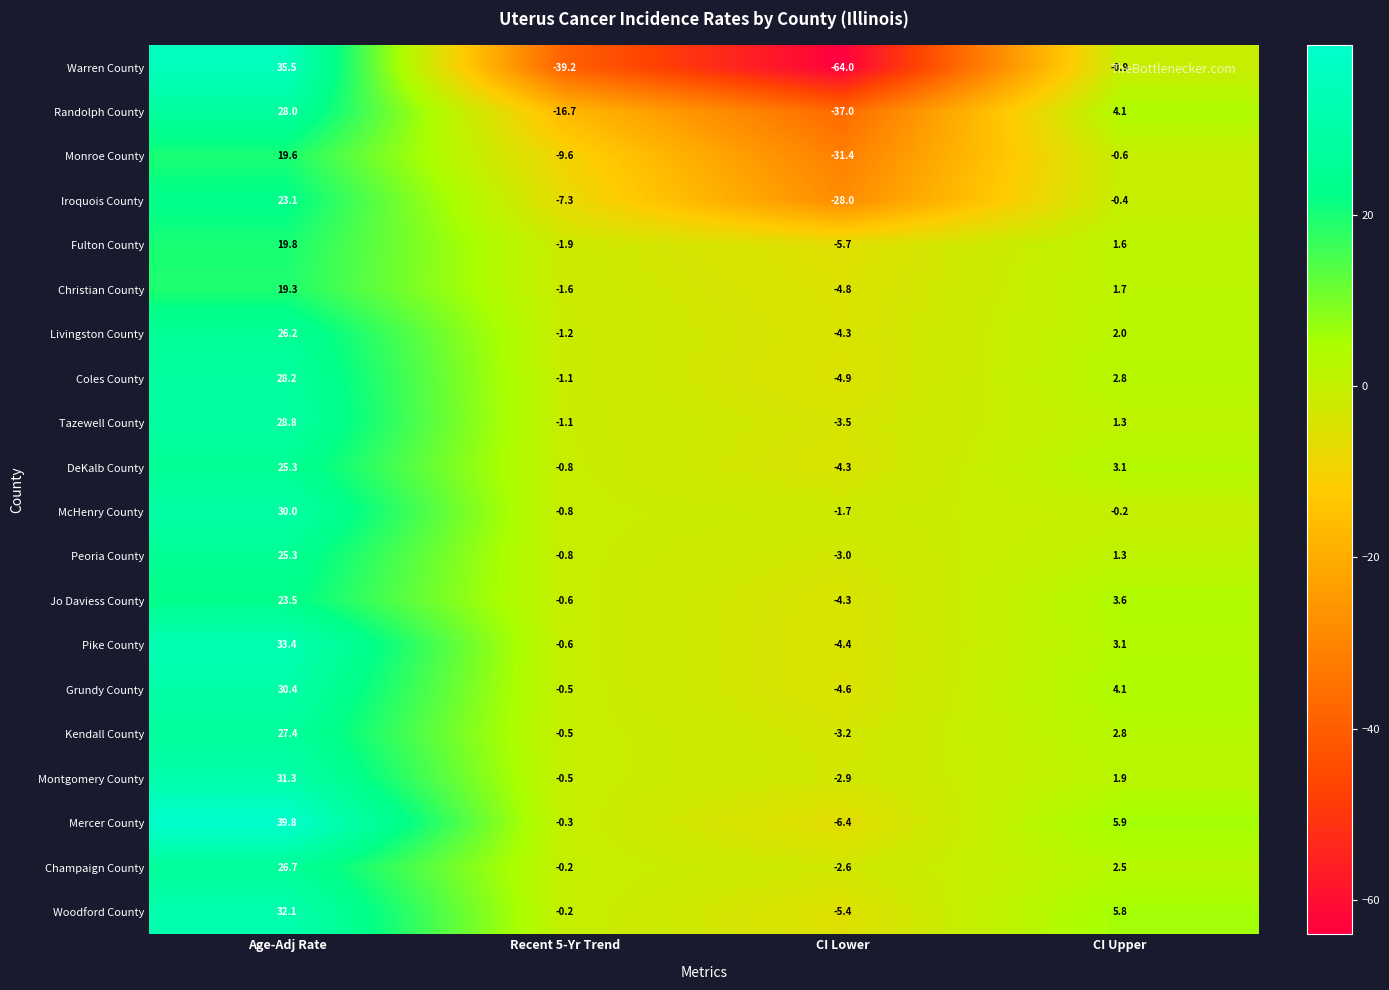

Rank the categories by Champaign County value from lowest to highest.

CI Lower, Recent 5-Yr Trend, CI Upper, Age-Adj Rate